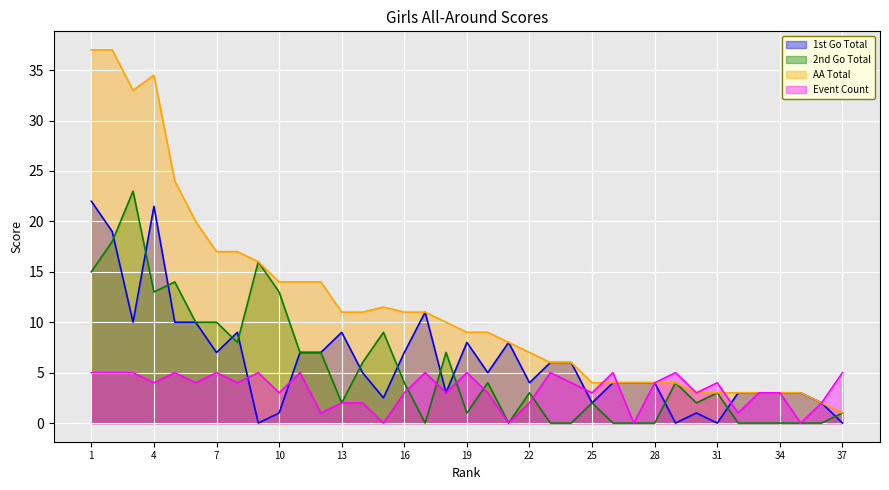

Reading left to right, what are all the values shown in this chart?

1st Go Total: 22.0	19.0	10.0	21.5	10.0	10.0	7.0	9.0	0.0	1.0	7.0	7.0	9.0	5.0	2.5	7.0	11.0	3.0	8.0	5.0	8.0	4.0	6.0	6.0	2.0	4.0	4.0	4.0	0.0	1.0	0.0	3.0	3.0	3.0	3.0	2.0	0.0
2nd Go Total: 15.0	18.0	23.0	13.0	14.0	10.0	10.0	8.0	16.0	13.0	7.0	7.0	2.0	6.0	9.0	4.0	0.0	7.0	1.0	4.0	0.0	3.0	0.0	0.0	2.0	0.0	0.0	0.0	4.0	2.0	3.0	0.0	0.0	0.0	0.0	0.0	1.0
AA Total: 37.0	37.0	33.0	34.5	24.0	20.0	17.0	17.0	16.0	14.0	14.0	14.0	11.0	11.0	11.5	11.0	11.0	10.0	9.0	9.0	8.0	7.0	6.0	6.0	4.0	4.0	4.0	4.0	4.0	3.0	3.0	3.0	3.0	3.0	3.0	2.0	1.0
Event Count: 5.0	5.0	5.0	4.0	5.0	4.0	5.0	4.0	5.0	3.0	5.0	1.0	2.0	2.0	0.0	3.0	5.0	3.0	5.0	3.0	0.0	2.0	5.0	4.0	3.0	5.0	0.0	4.0	5.0	3.0	4.0	1.0	3.0	3.0	0.0	2.0	5.0